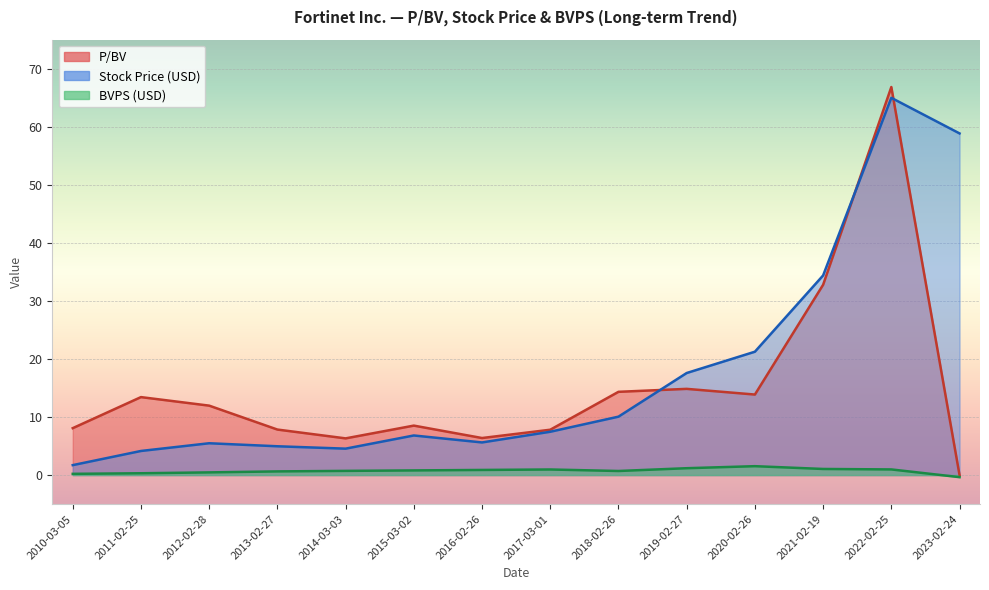

True or false: BVPS has more than 1 interior local peaks.

True